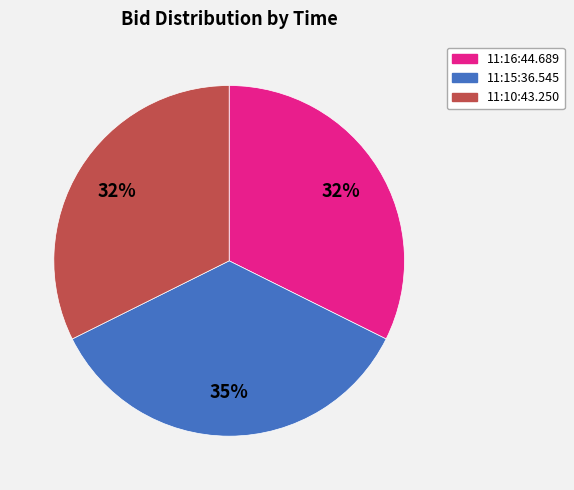

To the nearest percent, what is the average slice percentage?

33%